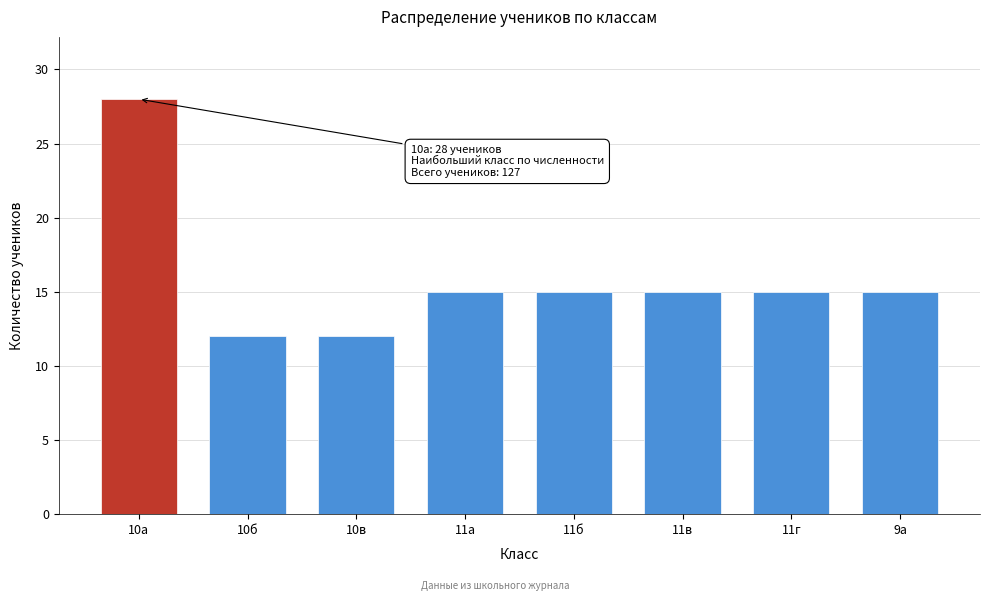

Reading left to right, list all the values displayed in this chart.

10а=28	10б=12	10в=12	11а=15	11б=15	11в=15	11г=15	9а=15